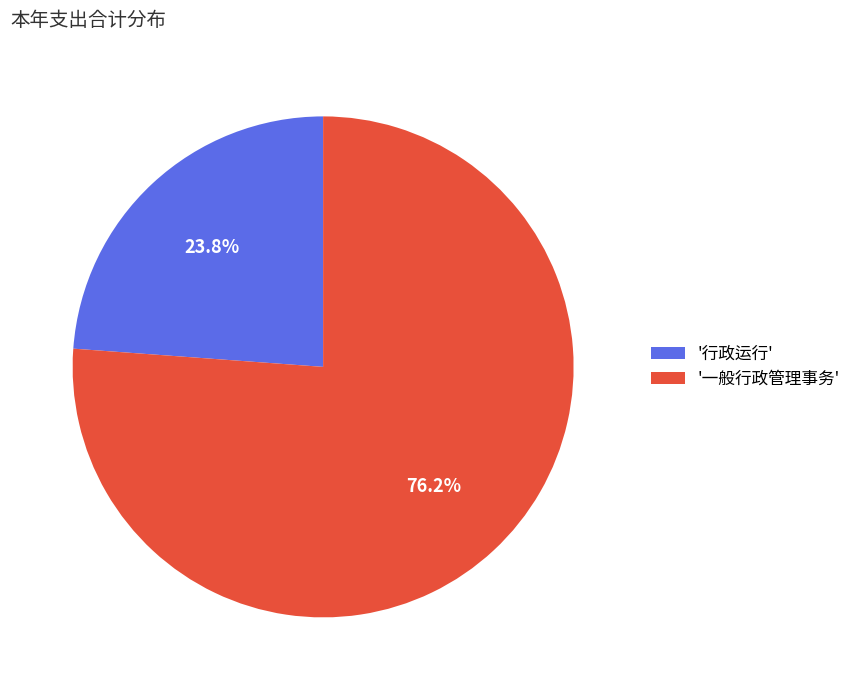

Count the number of slices in the pie.

2